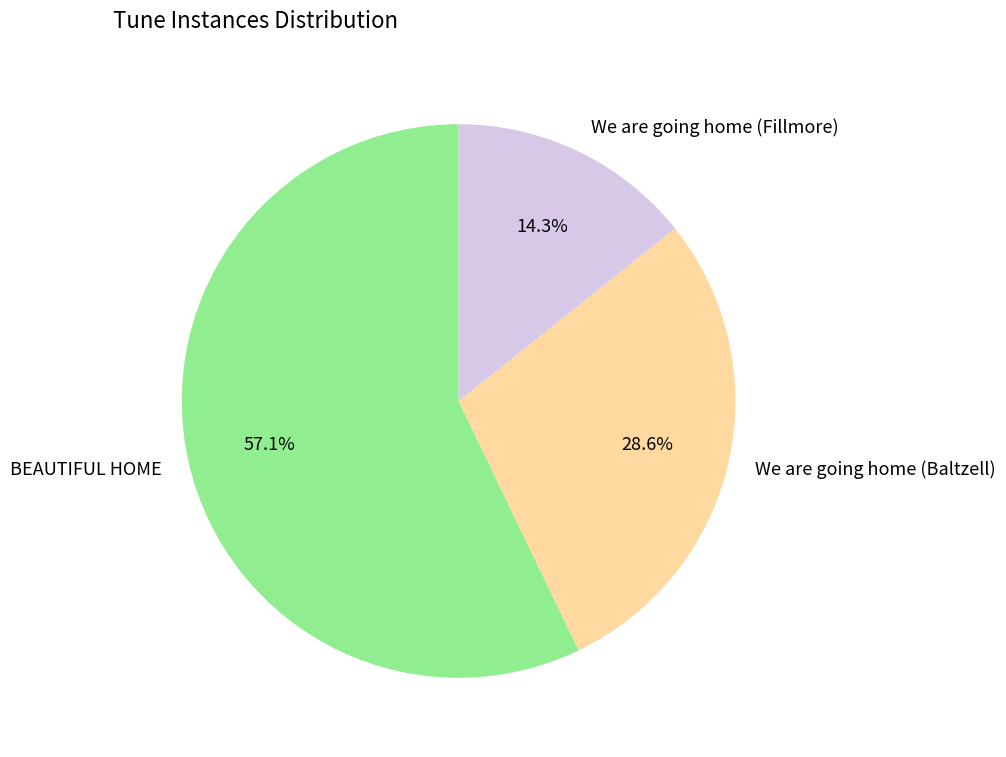

Is there any slice that represents more than half of the pie?

Yes